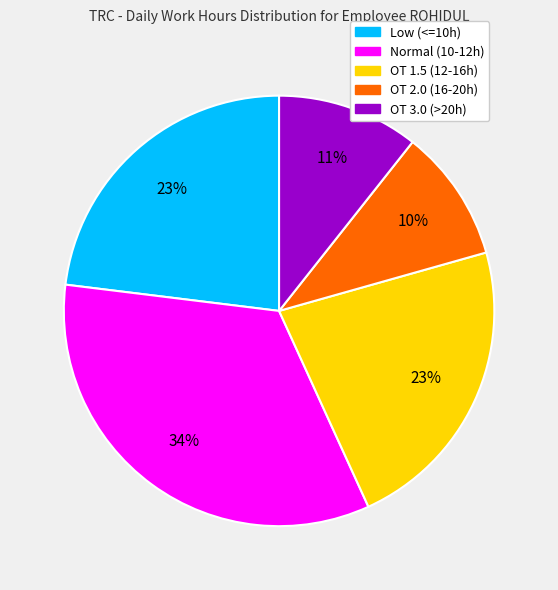

To the nearest percent, what is the average slice percentage?

20%